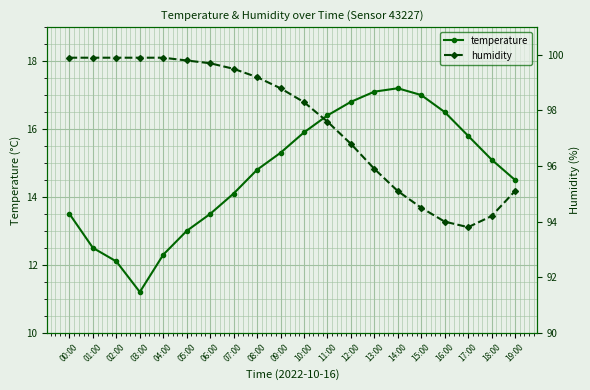

Where is the first local minimum for humidity?

17:00